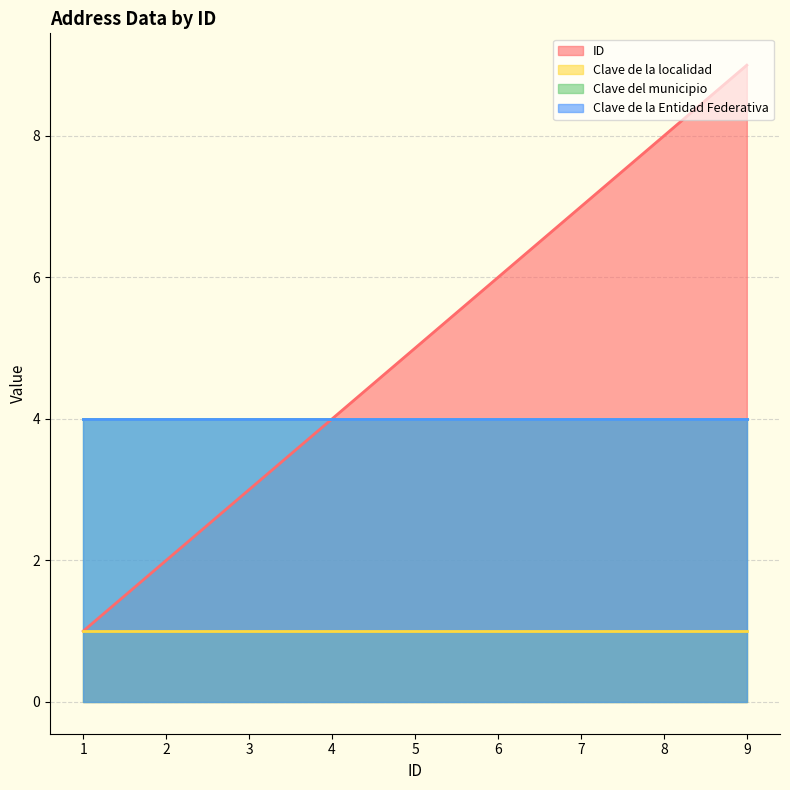

Which series has the widest spread of values?

ID